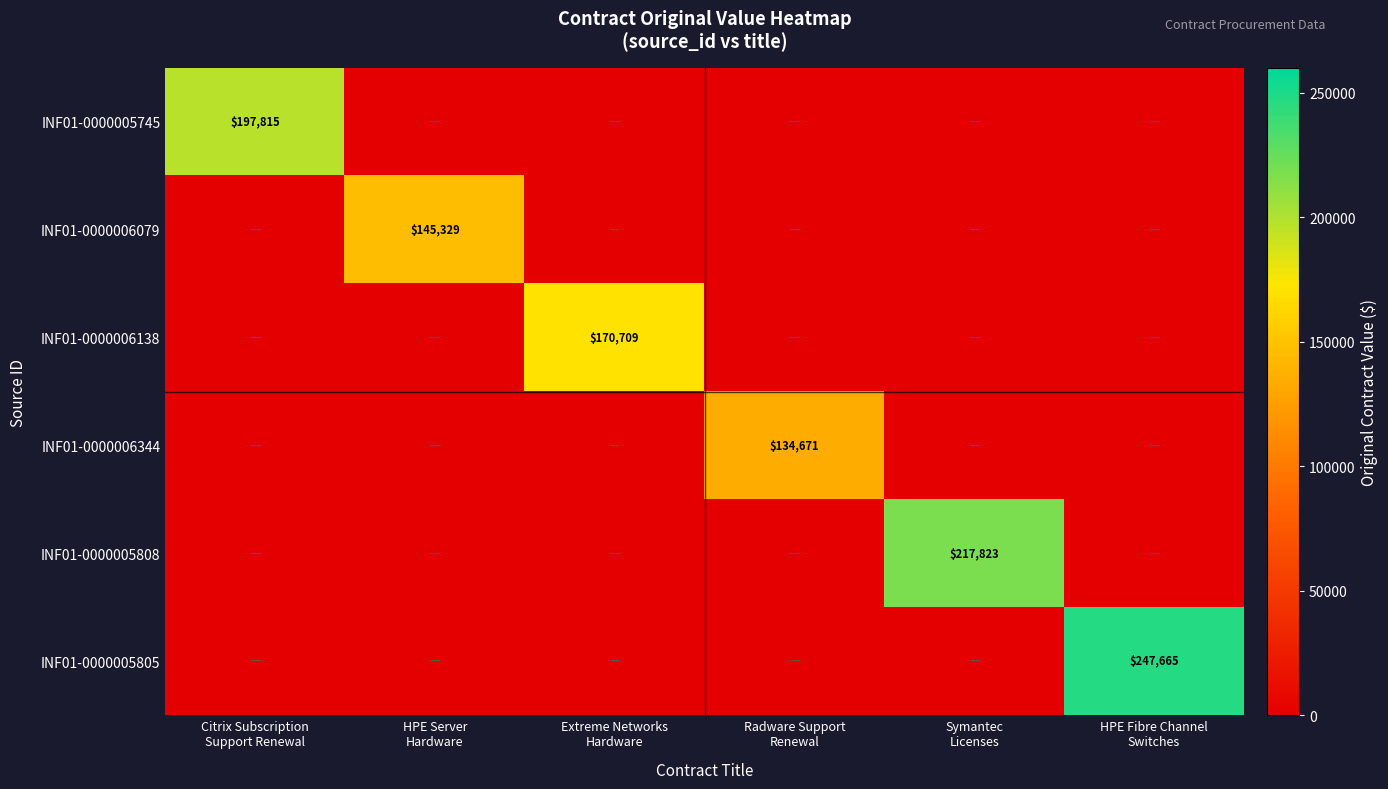

What is the spread (max minus min) of values at HPE Server
Hardware?

145329.0